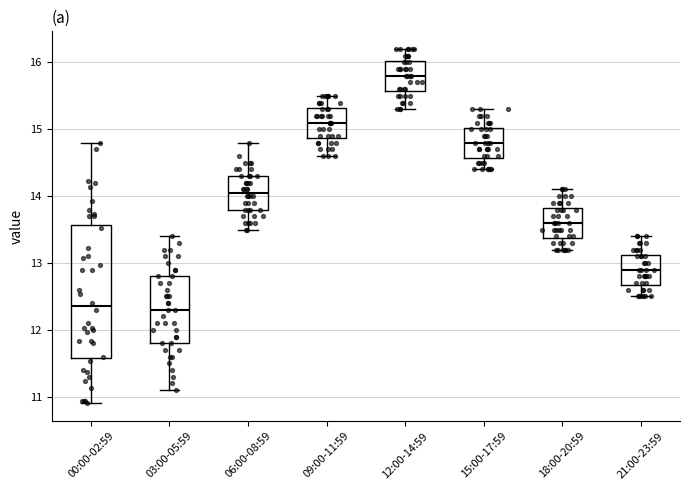

Which box is the tallest, from its lower edge to its upper edge?

00:00-02:59